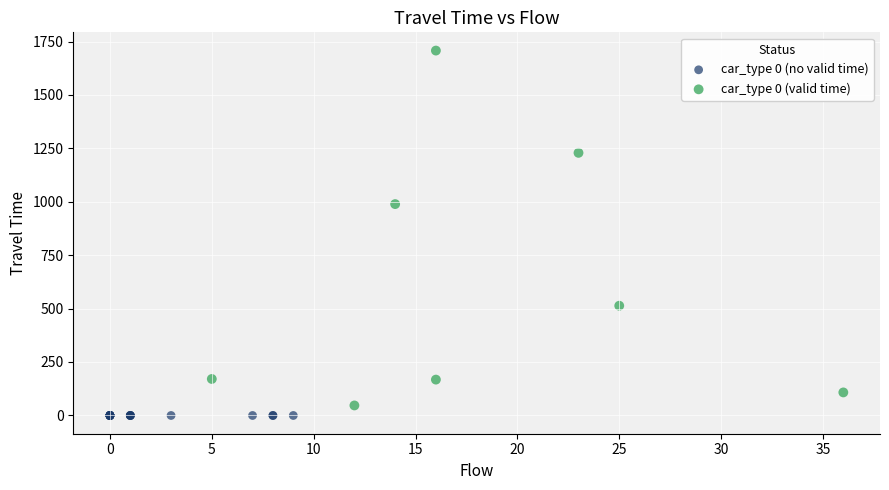

What are all the series names shown in the legend?

car_type 0 (no valid time), car_type 0 (valid time)